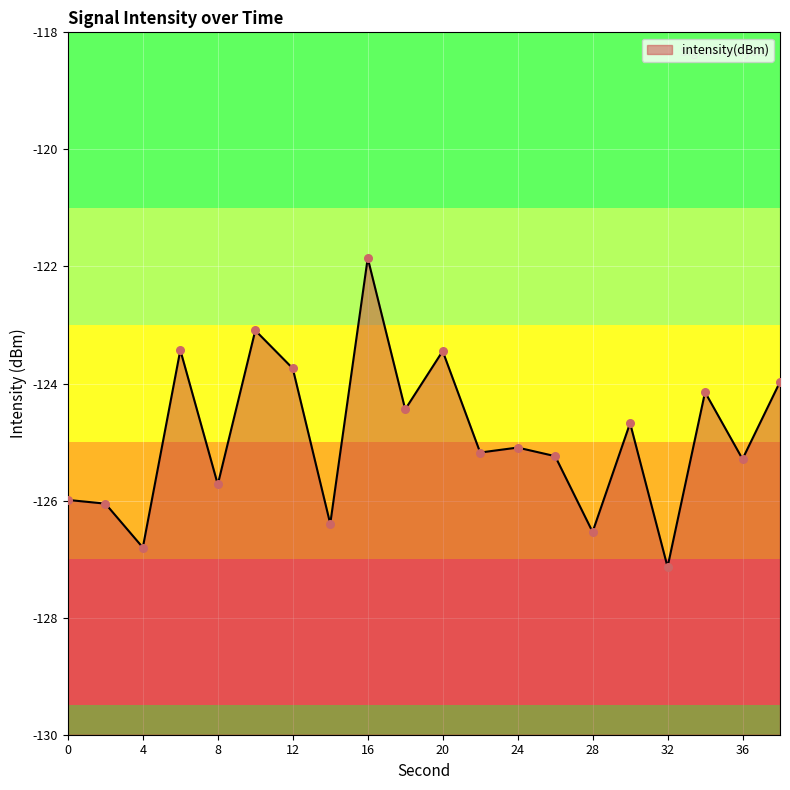

What is the change in value from 6 to 8?

-2.3